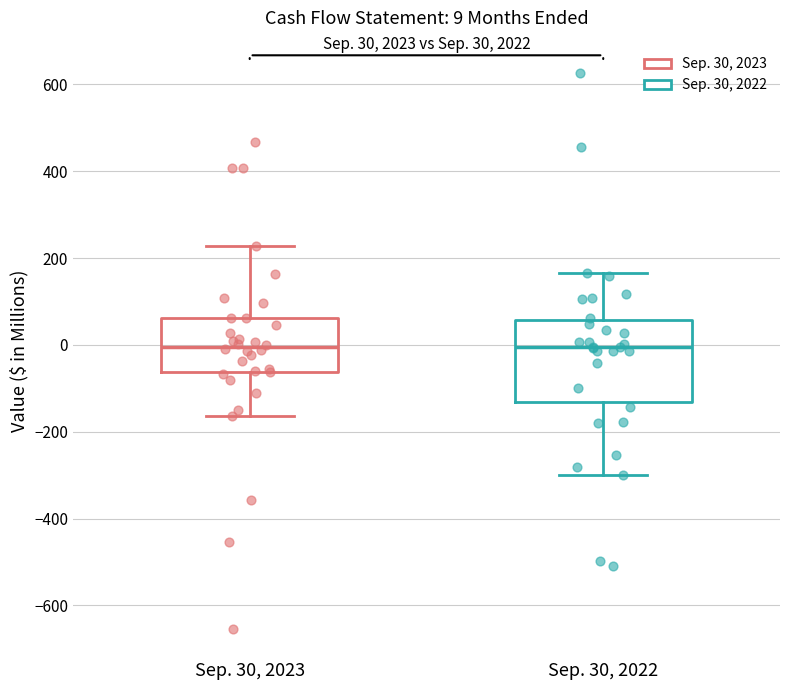

Which box is the tallest, from its lower edge to its upper edge?

Sep. 30, 2022